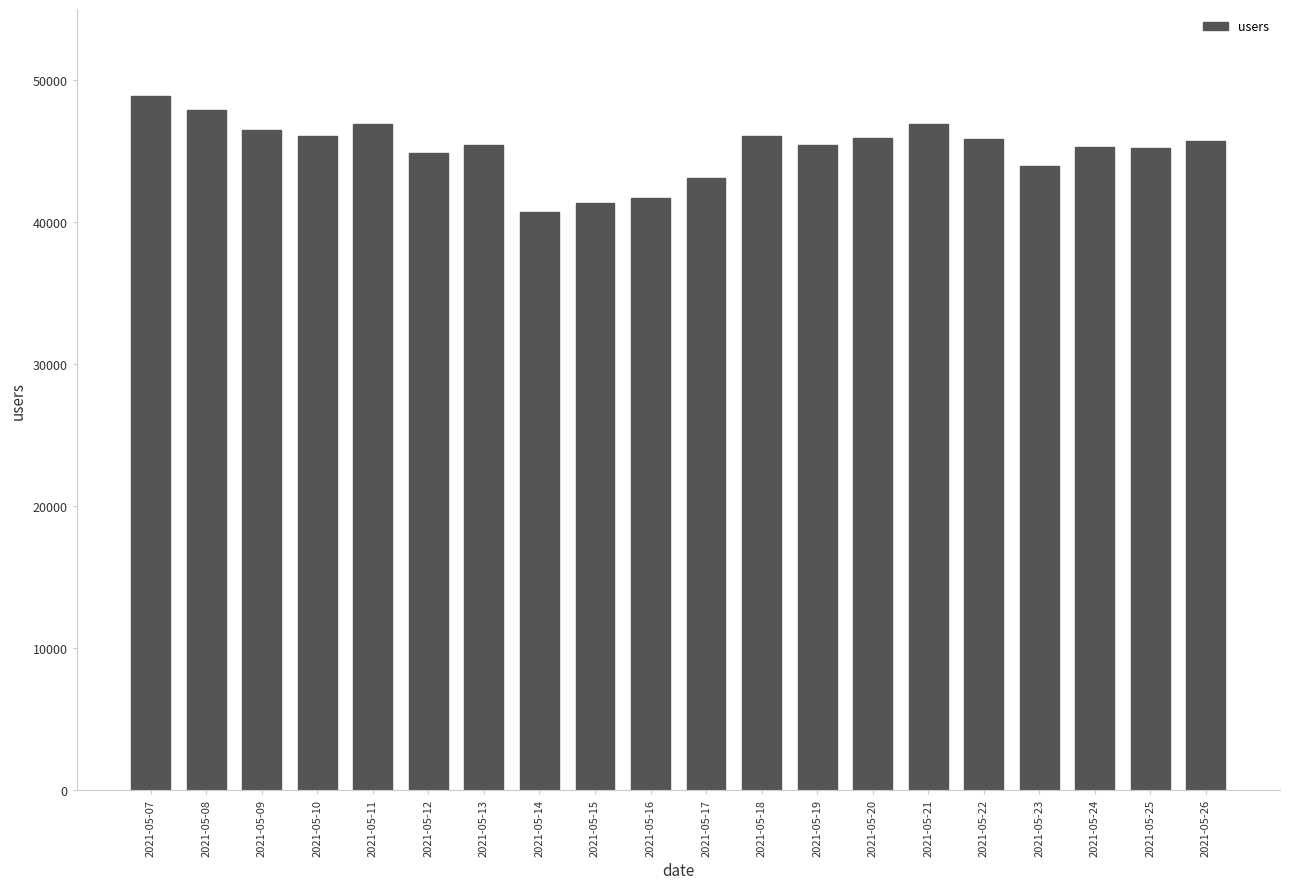

How many series are shown in this chart?

1